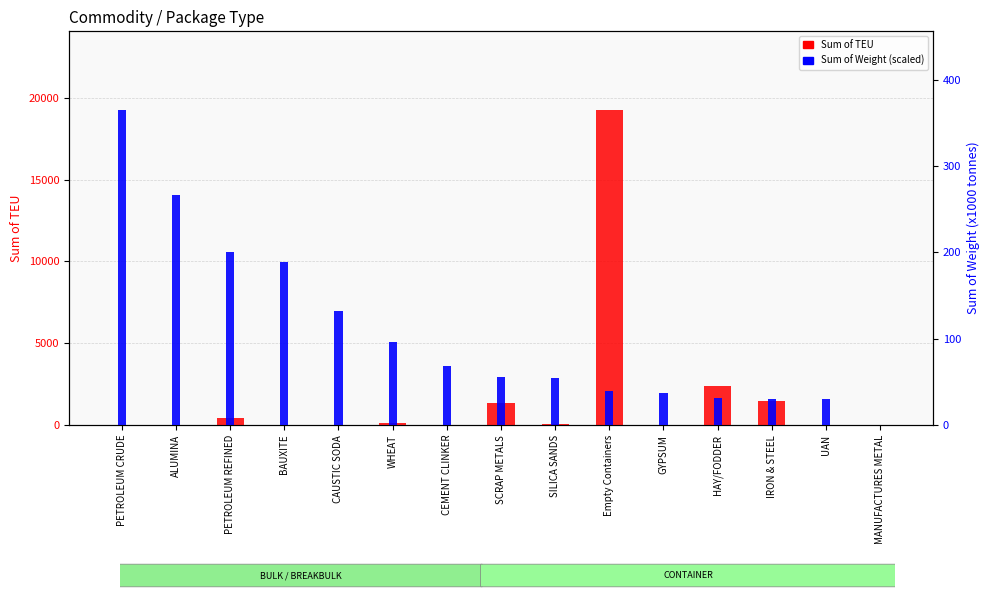

Rank the series by their average value, from highest to lowest.

Sum of TEU, Sum of Weight (scaled)